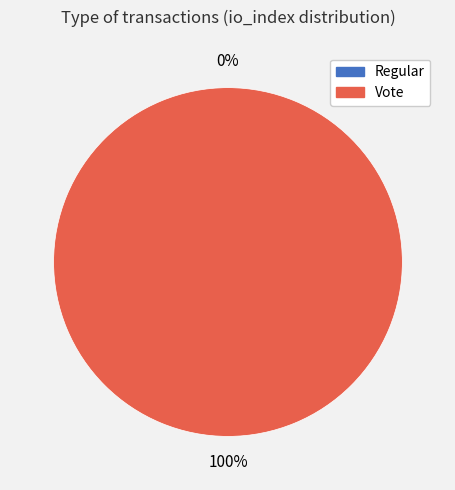

Is it true that Vote is 85% of the pie?

False